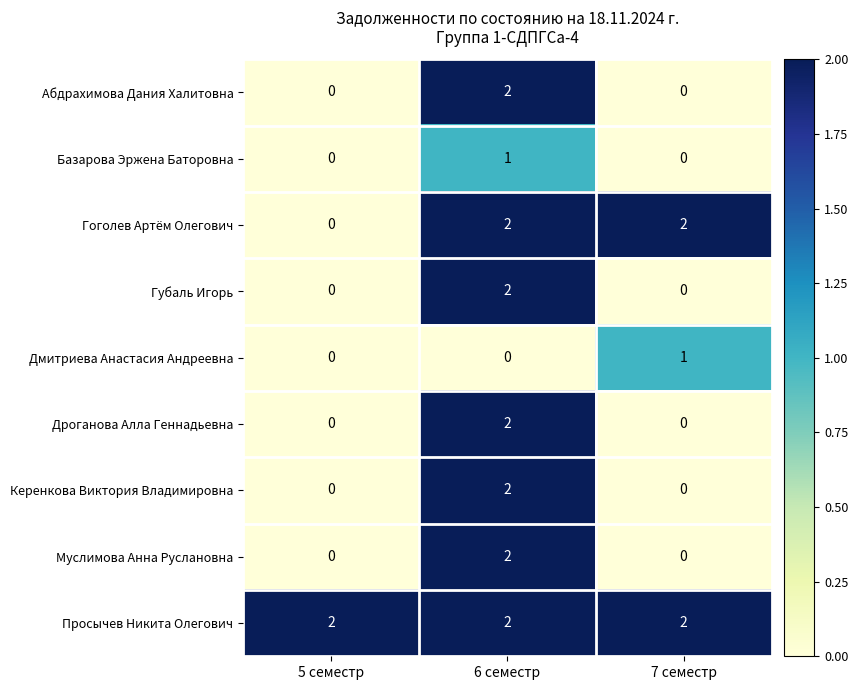

What is the total value across all series at 6 семестр?

15